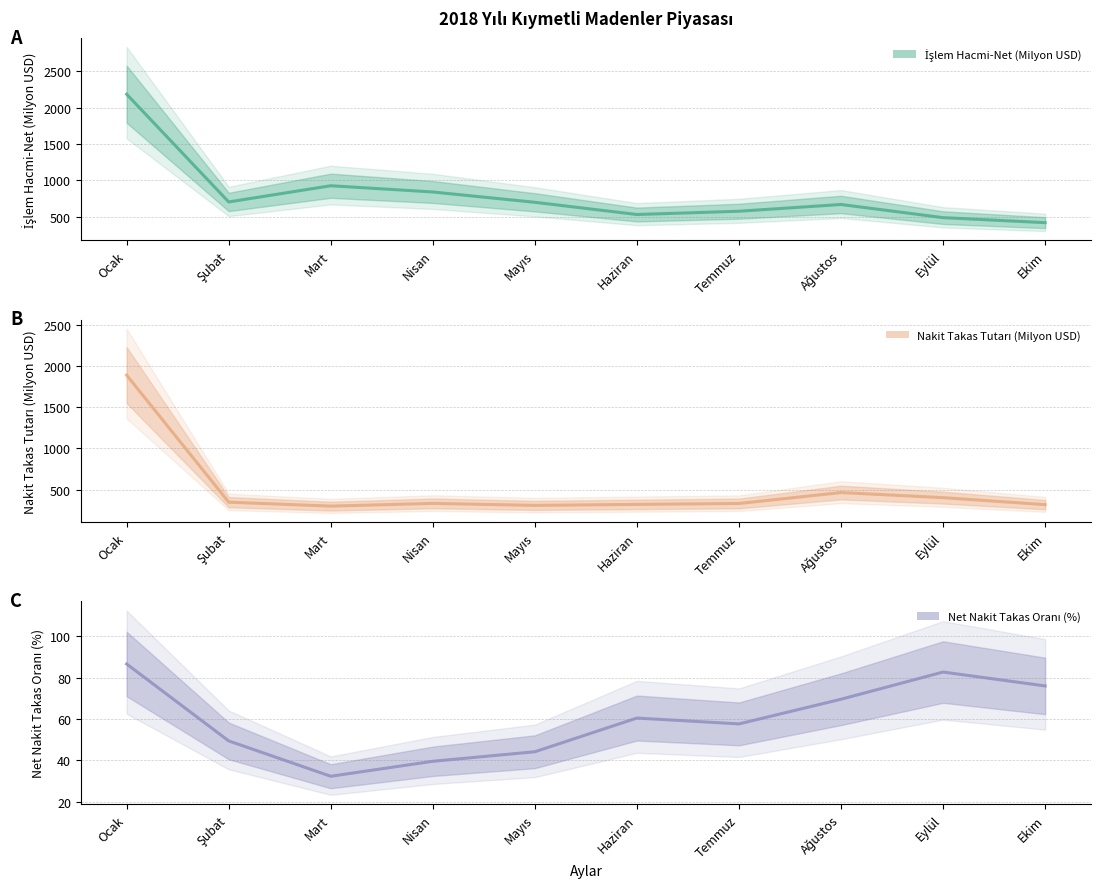

Which series has the largest total across all categories?

İşlem Hacmi-Net (Milyon USD)